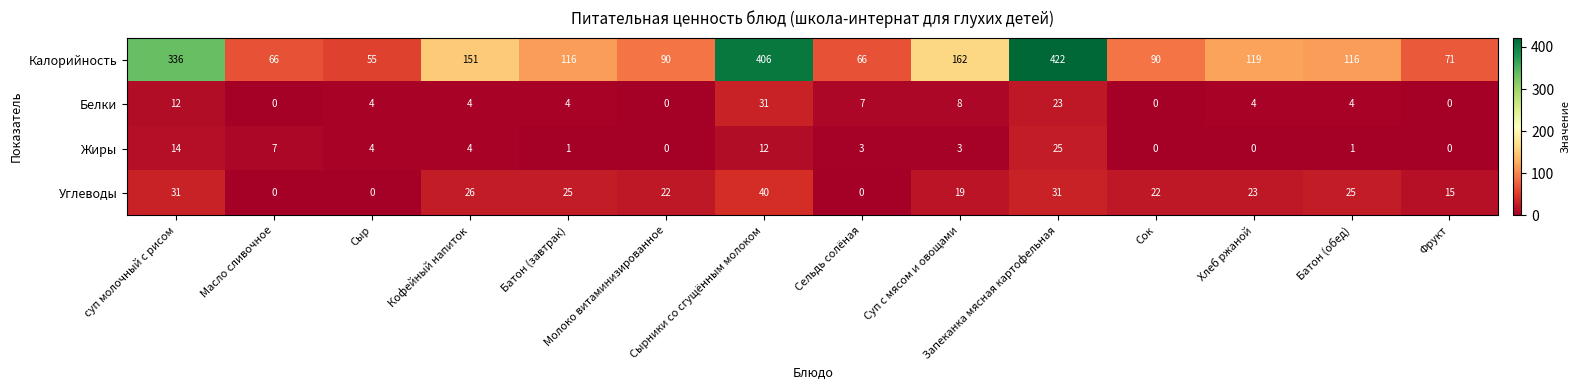

What is the difference between the Жиры values at Фрукт and суп молочный с рисом?

14